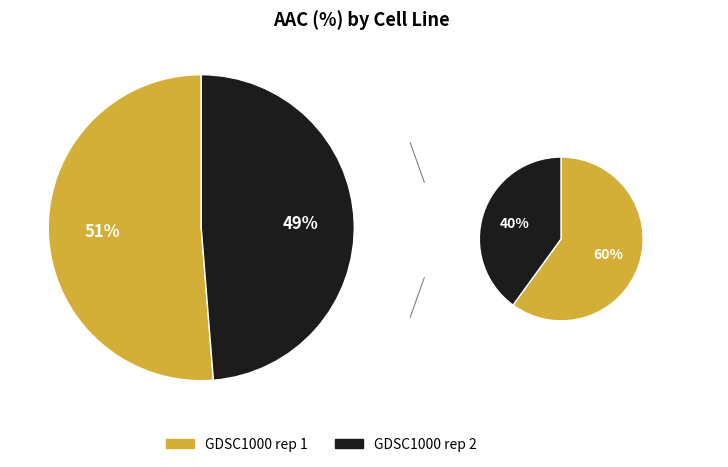

What is the ratio of the value at GDSC1000 rep 2 to the value at GDSC1000 rep 1?

1.0